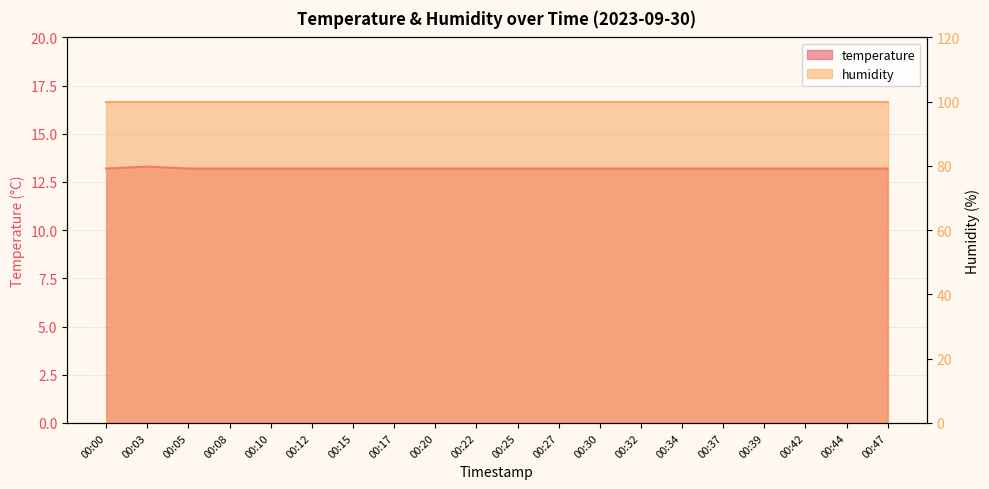

Reading right to left, list all the values displayed in this chart.

13.2	13.2	13.2	13.2	13.2	13.2	13.2	13.2	13.2	13.2	13.2	13.2	13.2	13.2	13.2	13.2	13.2	13.2	13.3	13.2